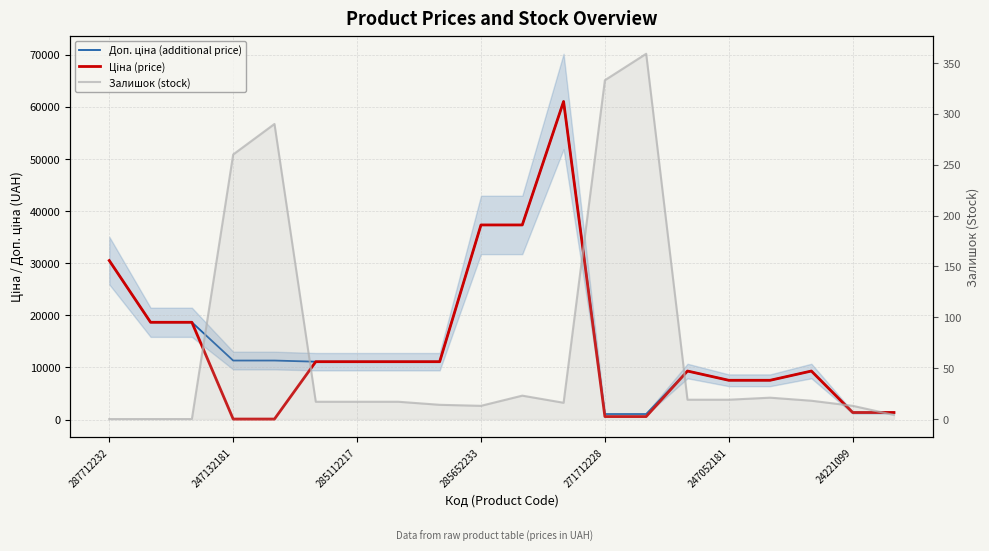

What is the label of the 15th point from the left?

14